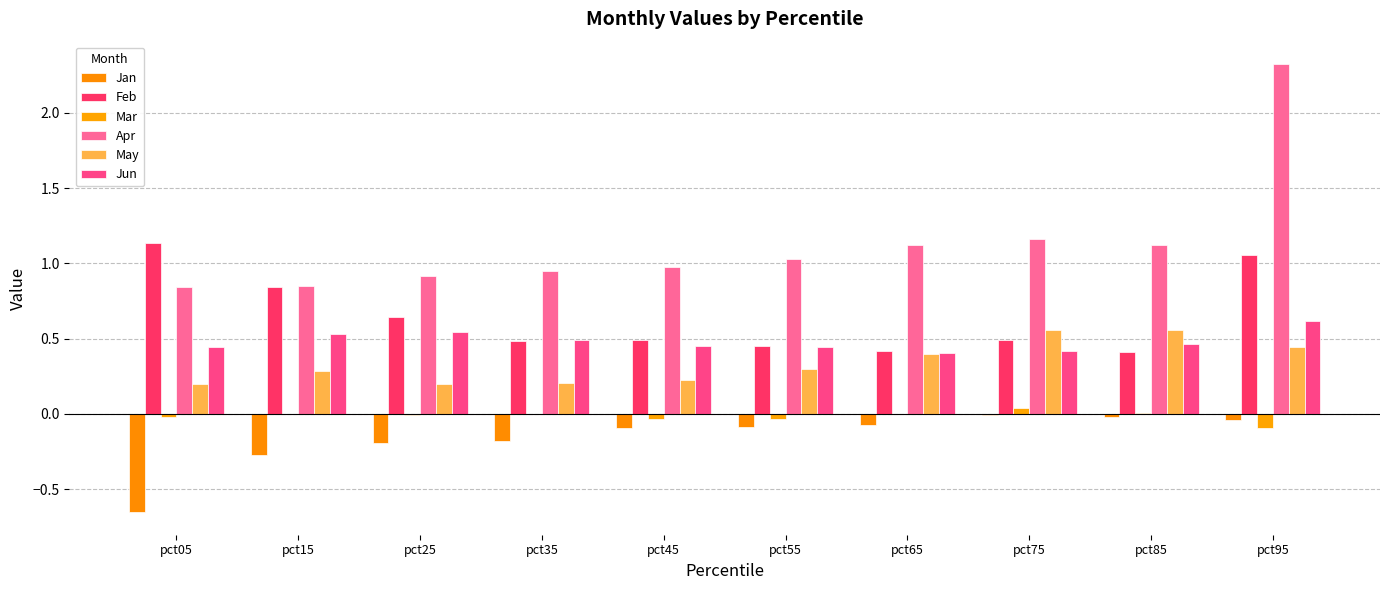

Which category has the highest value across all series?

pct95